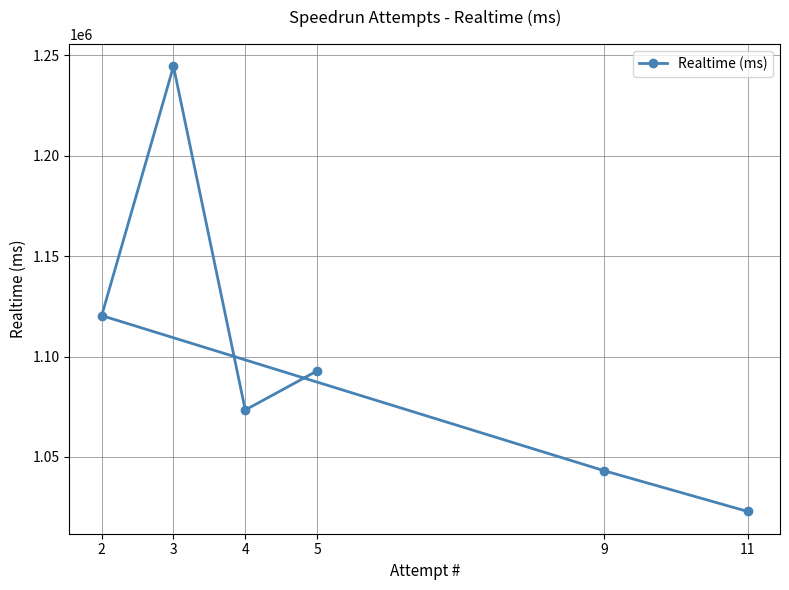

What is the difference between the maximum and second lowest values?

201333